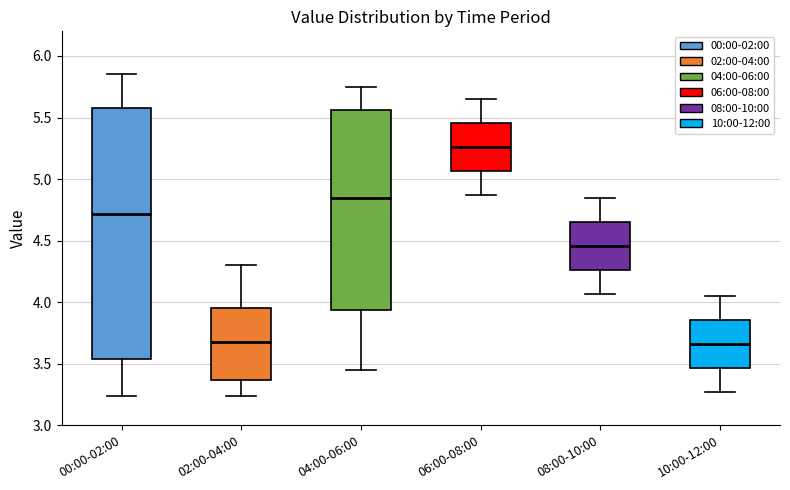

Reading left to right, transcribe this box plot: for each box, give where its median line is, the range the box spans, and where its two whiskers end, as read against the y-axis. The values are not printed on the chart, so give them approximately, as read against the axis.

00:00-02:00: median 4.70, box 3.55 to 5.60, whiskers 3.25 to 5.85
02:00-04:00: median 3.70, box 3.35 to 3.95, whiskers 3.25 to 4.30
04:00-06:00: median 4.85, box 3.95 to 5.55, whiskers 3.45 to 5.75
06:00-08:00: median 5.25, box 5.05 to 5.45, whiskers 4.85 to 5.65
08:00-10:00: median 4.45, box 4.25 to 4.65, whiskers 4.05 to 4.85
10:00-12:00: median 3.65, box 3.45 to 3.85, whiskers 3.25 to 4.05